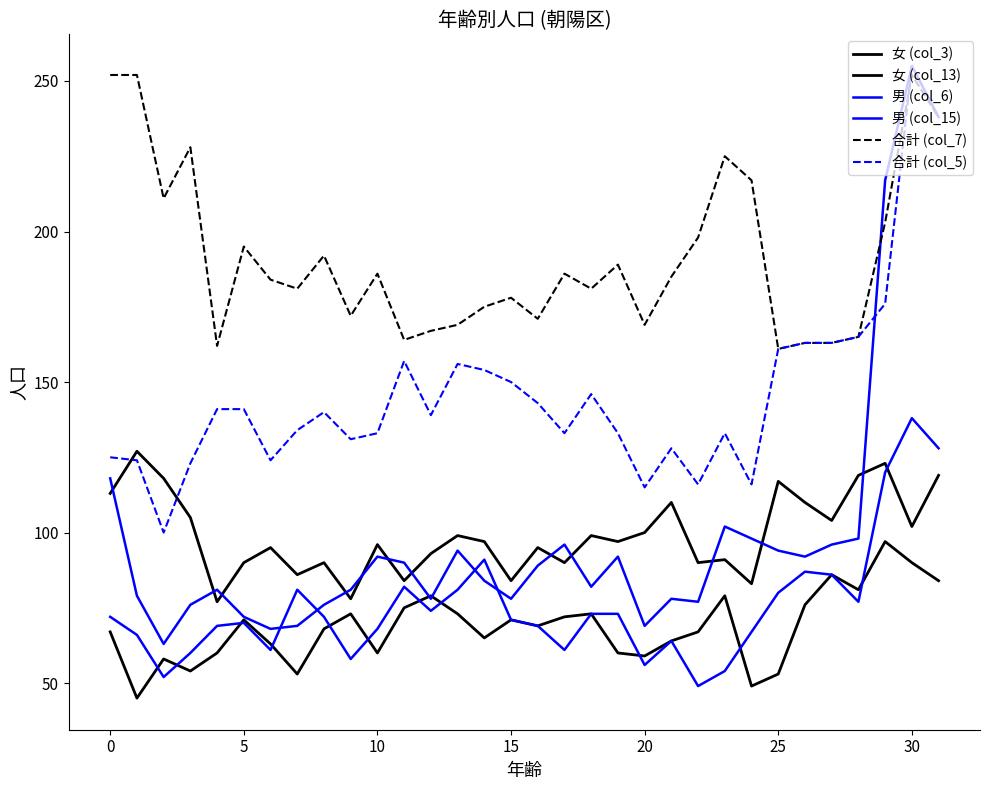

Does the chart display data point markers on the line(s)?

No